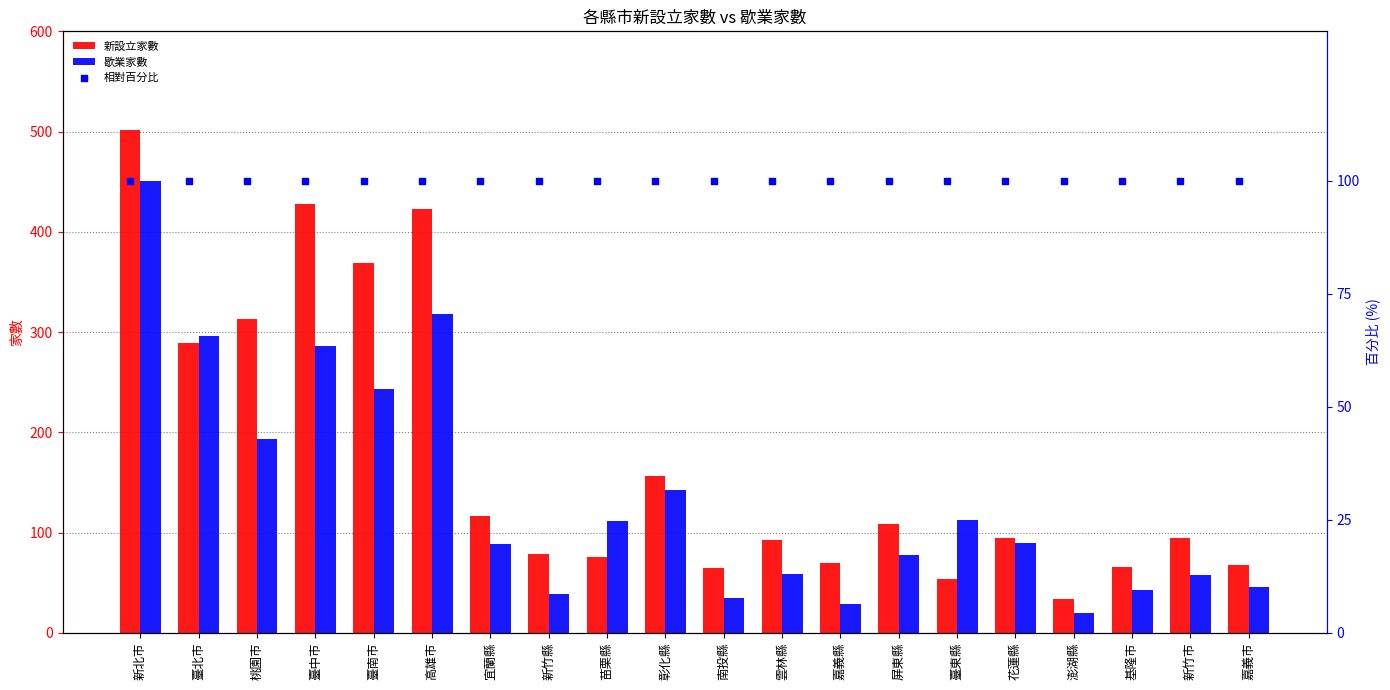

Which series has the widest spread of Y values?

新設立家數